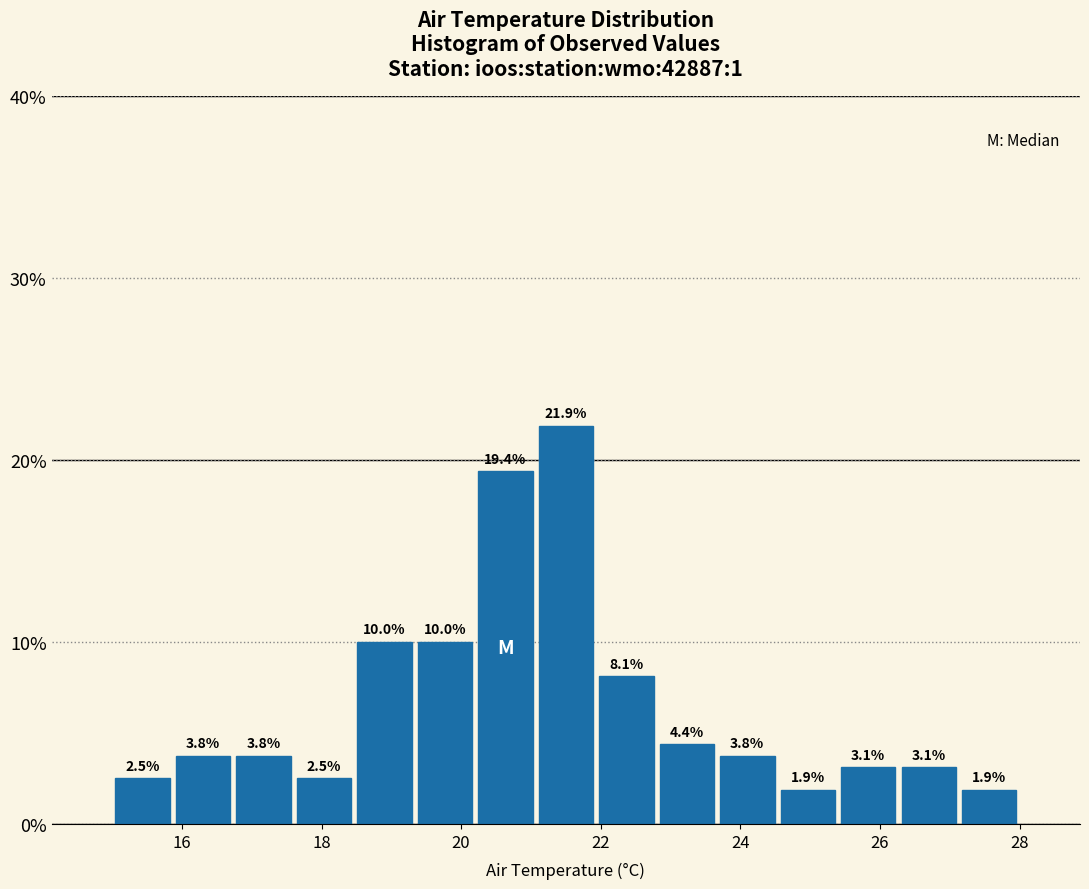

Reading left to right, transcribe this chart: for each bar, give the range it covers on the x-axis and its height. The bar edges are not printed on the chart, so give them approximately, as read against the axis.

15.0 to 15.8: 2.5
15.8 to 16.8: 3.8
16.8 to 17.6: 3.8
17.6 to 18.4: 2.5
18.4 to 19.4: 10.0
19.4 to 20.2: 10.0
20.2 to 21.0: 19.4
21.0 to 22.0: 21.9
22.0 to 22.8: 8.1
22.8 to 23.6: 4.4
23.6 to 24.6: 3.8
24.6 to 25.4: 1.9
25.4 to 26.2: 3.1
26.2 to 27.2: 3.1
27.2 to 28.0: 1.9